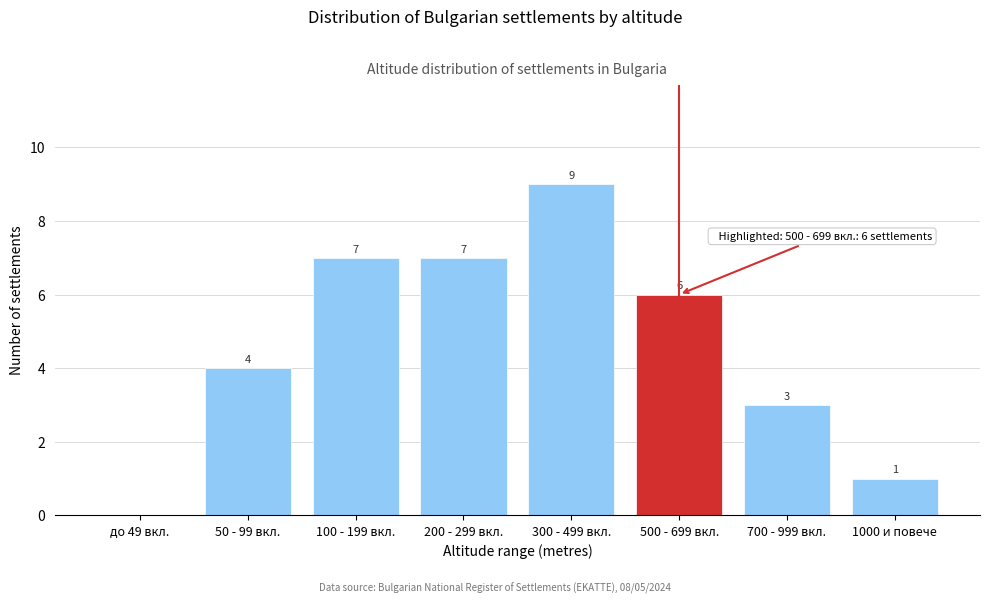

Reading right to left, extract all data points from this chart.

1000 и повече=1	700 - 999 вкл.=3	500 - 699 вкл.=6	300 - 499 вкл.=9	200 - 299 вкл.=7	100 - 199 вкл.=7	50 - 99 вкл.=4	до 49 вкл.=0